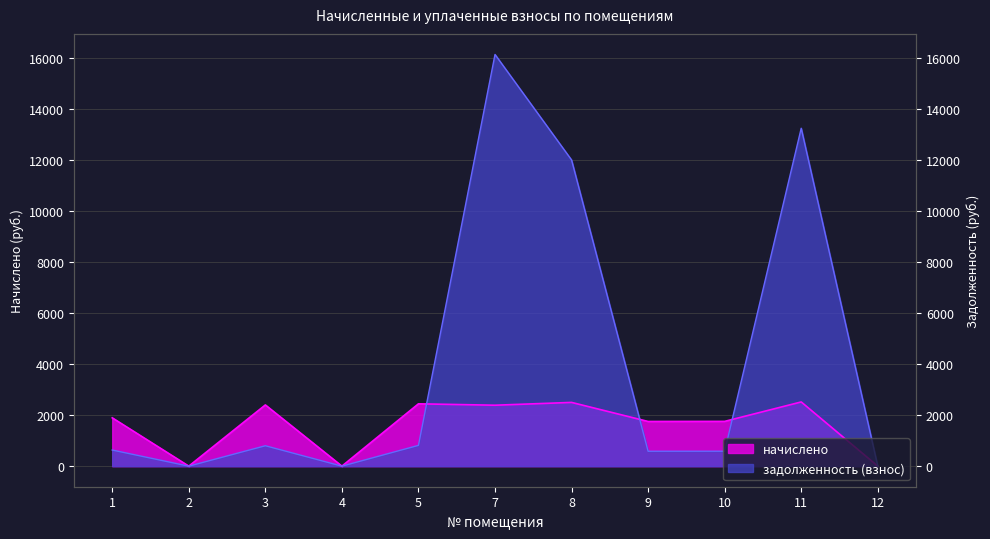

How many values in the задолженность (взнос) series exceed 631?

6